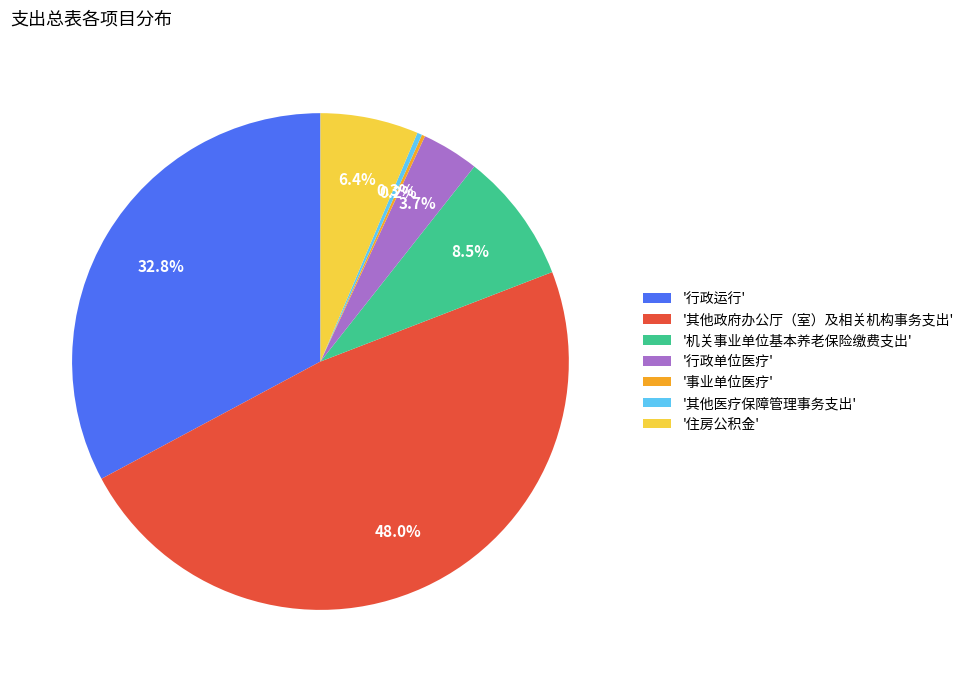

What portion of the pie excludes '住房公积金'?

93.6%